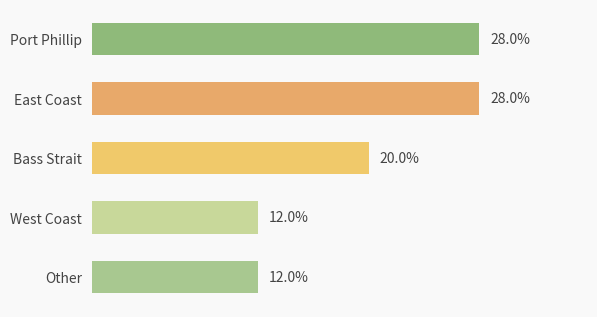

What is the label of the 5th bar from the bottom?

Port Phillip